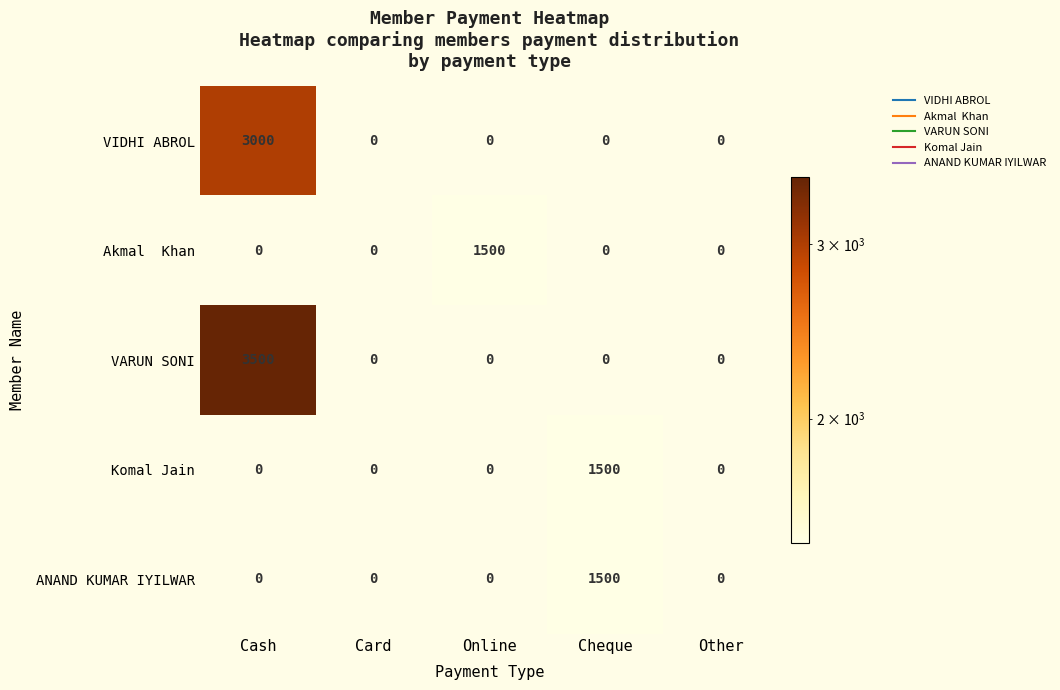

What is the difference between the maximum and second lowest values in the Komal Jain series?

1500